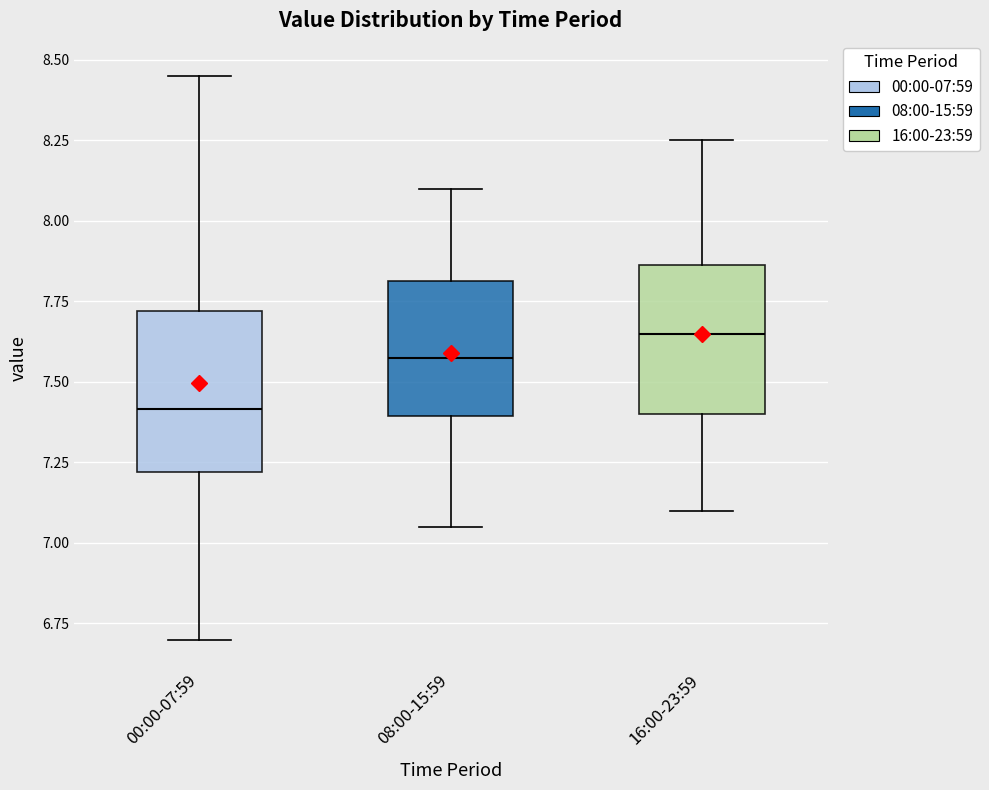

Where is the upper edge of the box for 00:00-07:59 on the y-axis? The values are not printed on the chart, so give them approximately, as read against the axis.

7.70